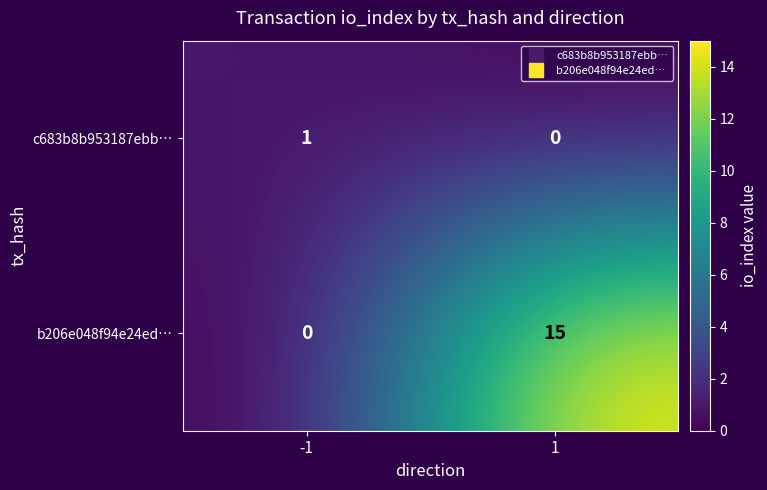

At how many categories does at least one series exceed 2?

1